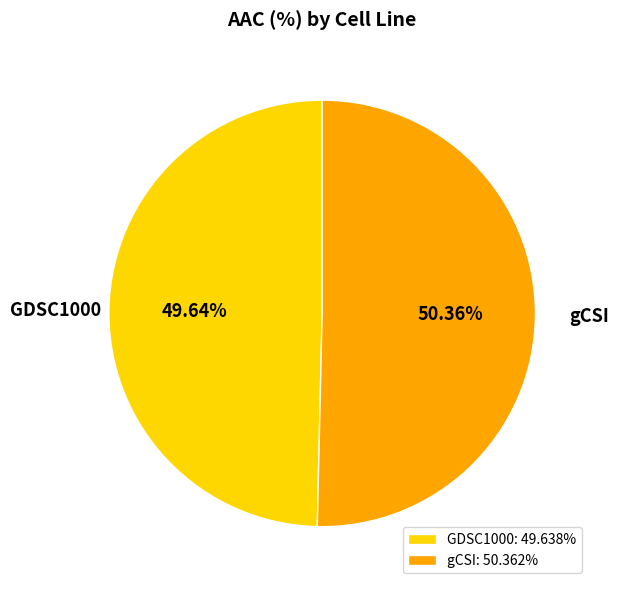

To the nearest percent, what percentage of the pie is gCSI?

50%